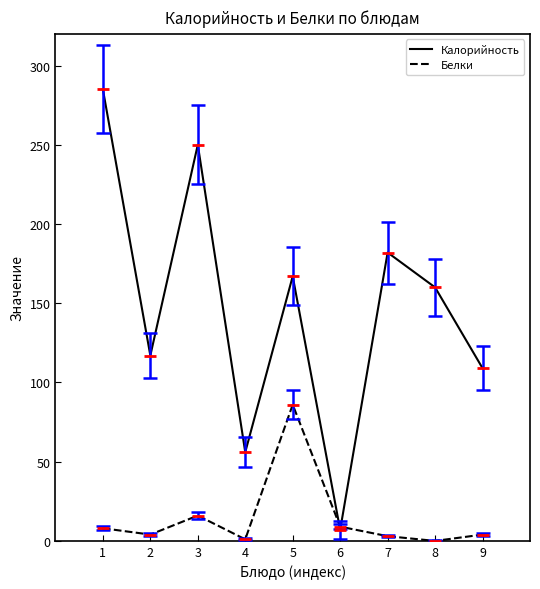

List the labels in order of Калорийность value, largest first.

1, 3, 7, 5, 8, 2, 9, 4, 6